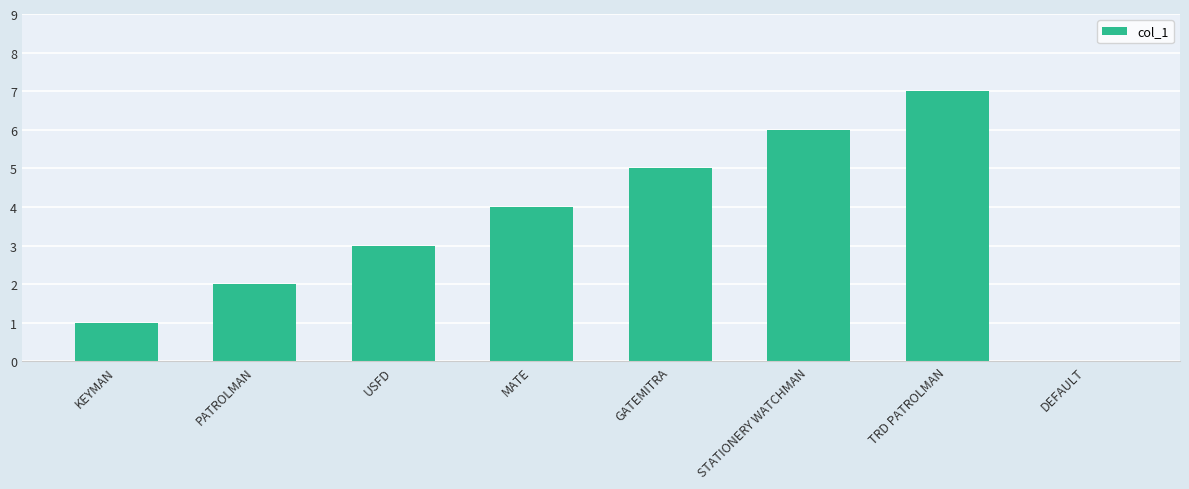

True or false: the data shows 7 at TRD PATROLMAN.

True